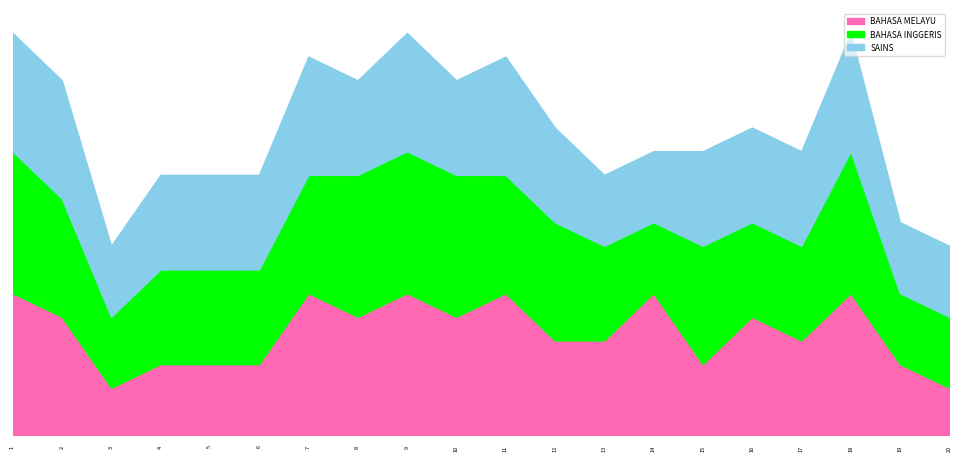

Which series changed the most between 8 and 18?

BAHASA MELAYU